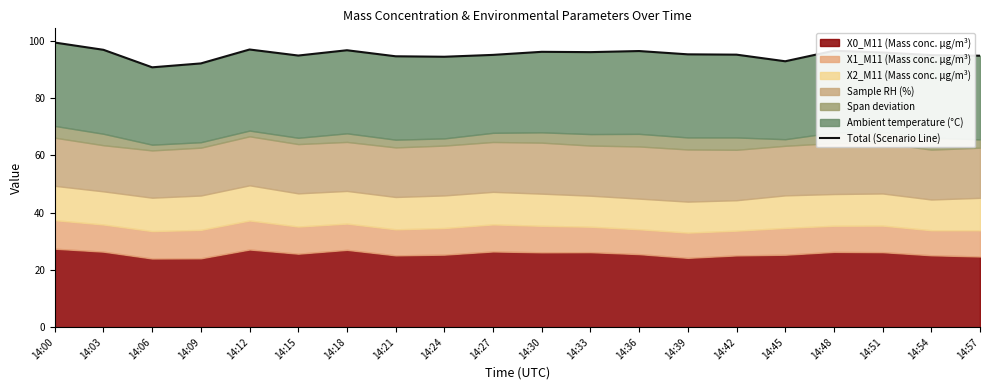

Where is the first local minimum?

14:06